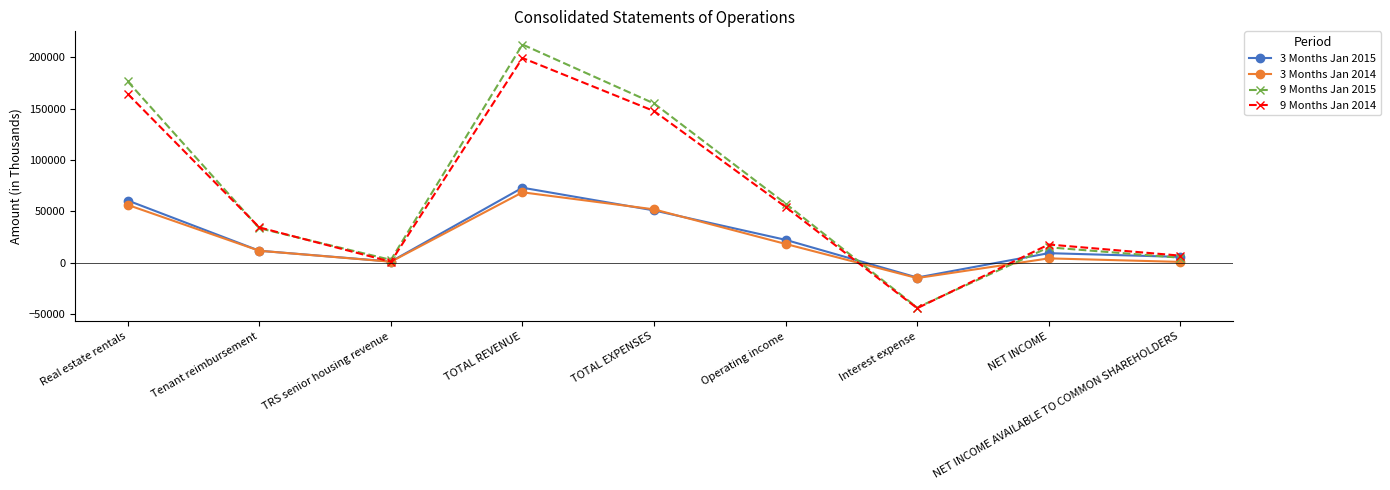

At which category does 3 Months Jan 2014 reach its first local peak?

TOTAL REVENUE